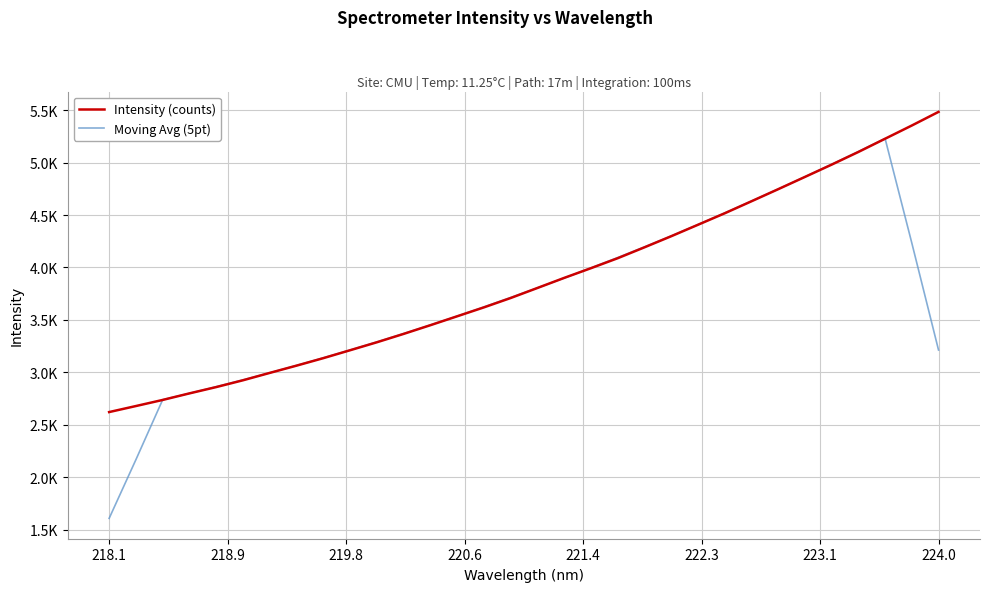

What are all the series names shown in the legend?

Intensity (counts), Moving Avg (5pt)